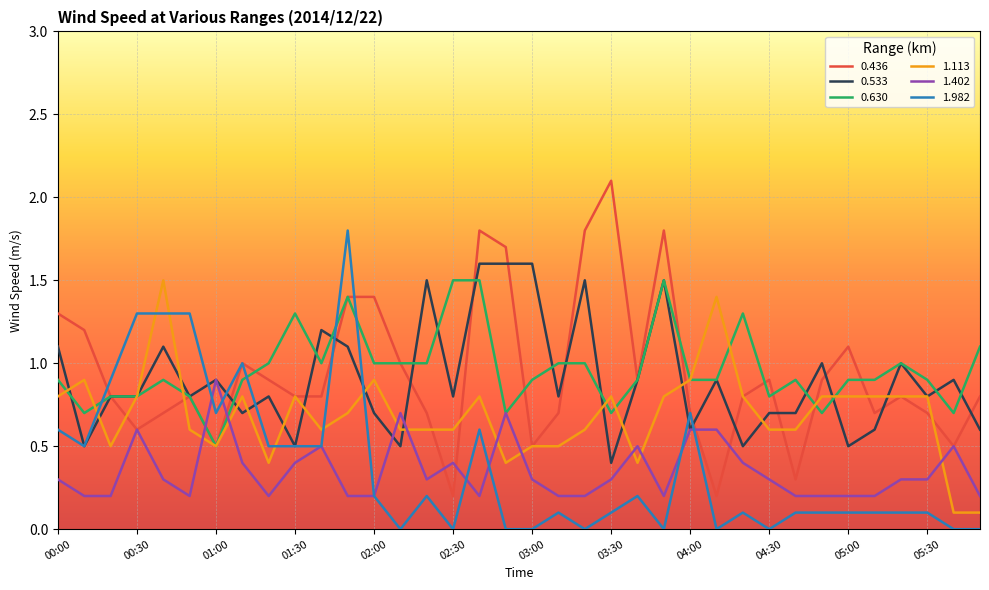

What is the highest value of the 1.113 series?

1.5